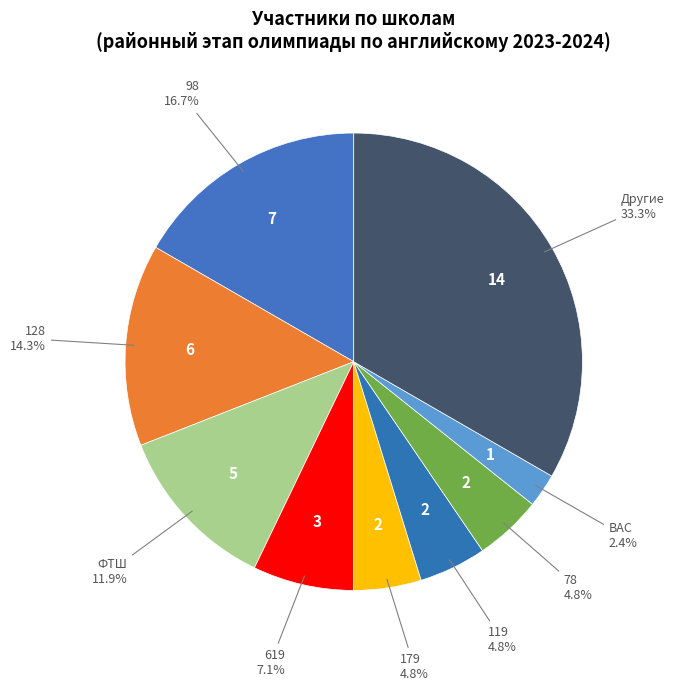

How much of the chart is everything except ВАС?

97.6%